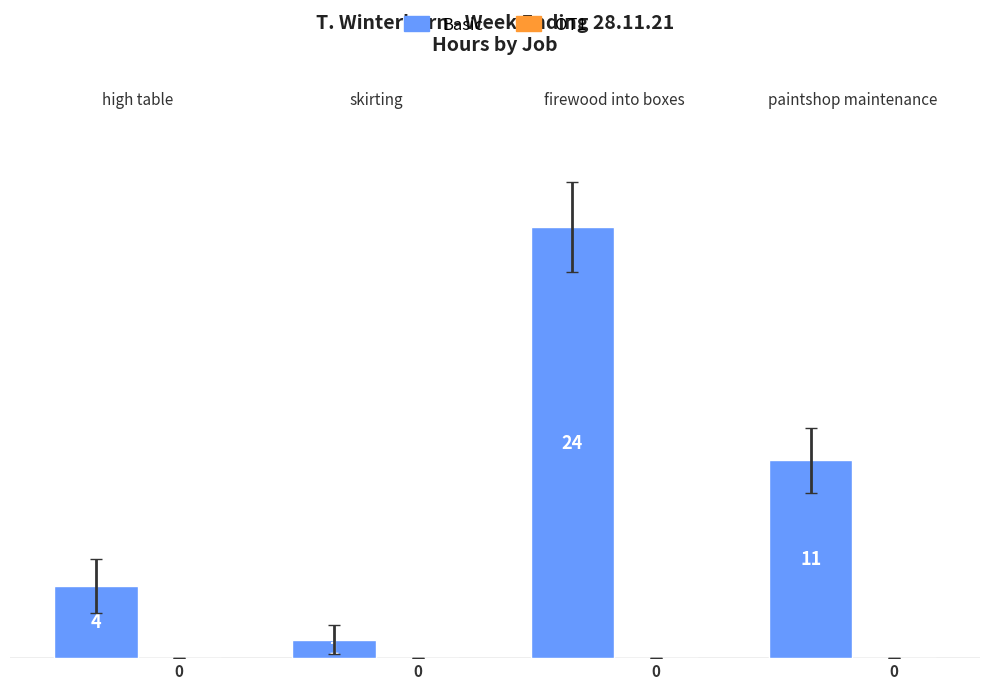

What is the sum of the values at skirting and high table?

5